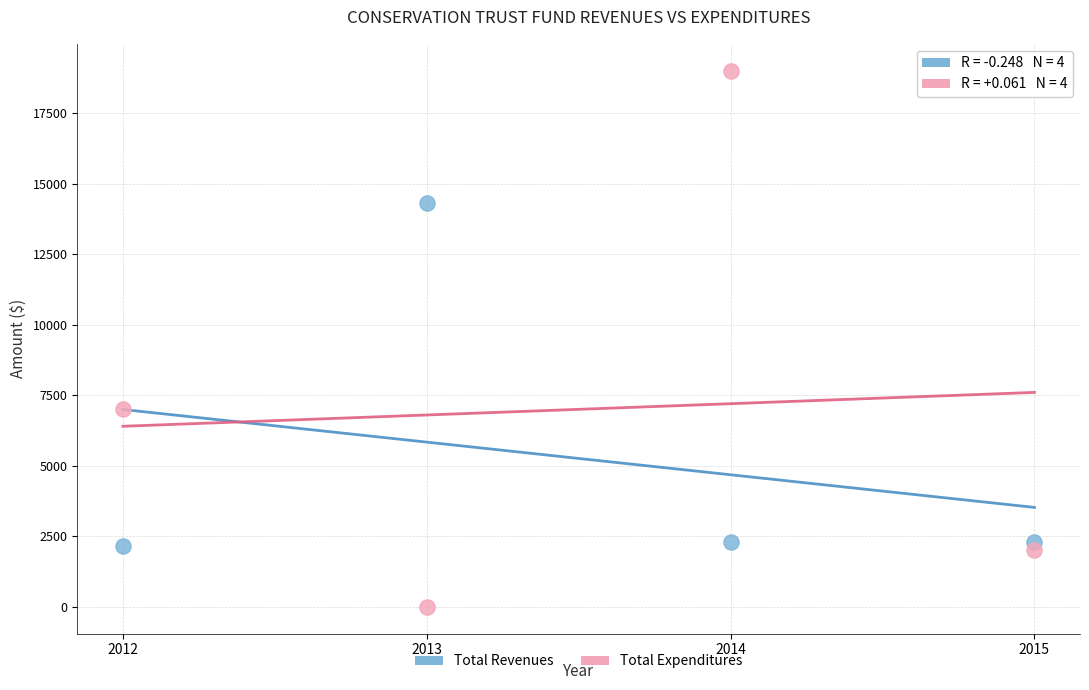

Which series has the widest spread of Y values?

Total Expenditures